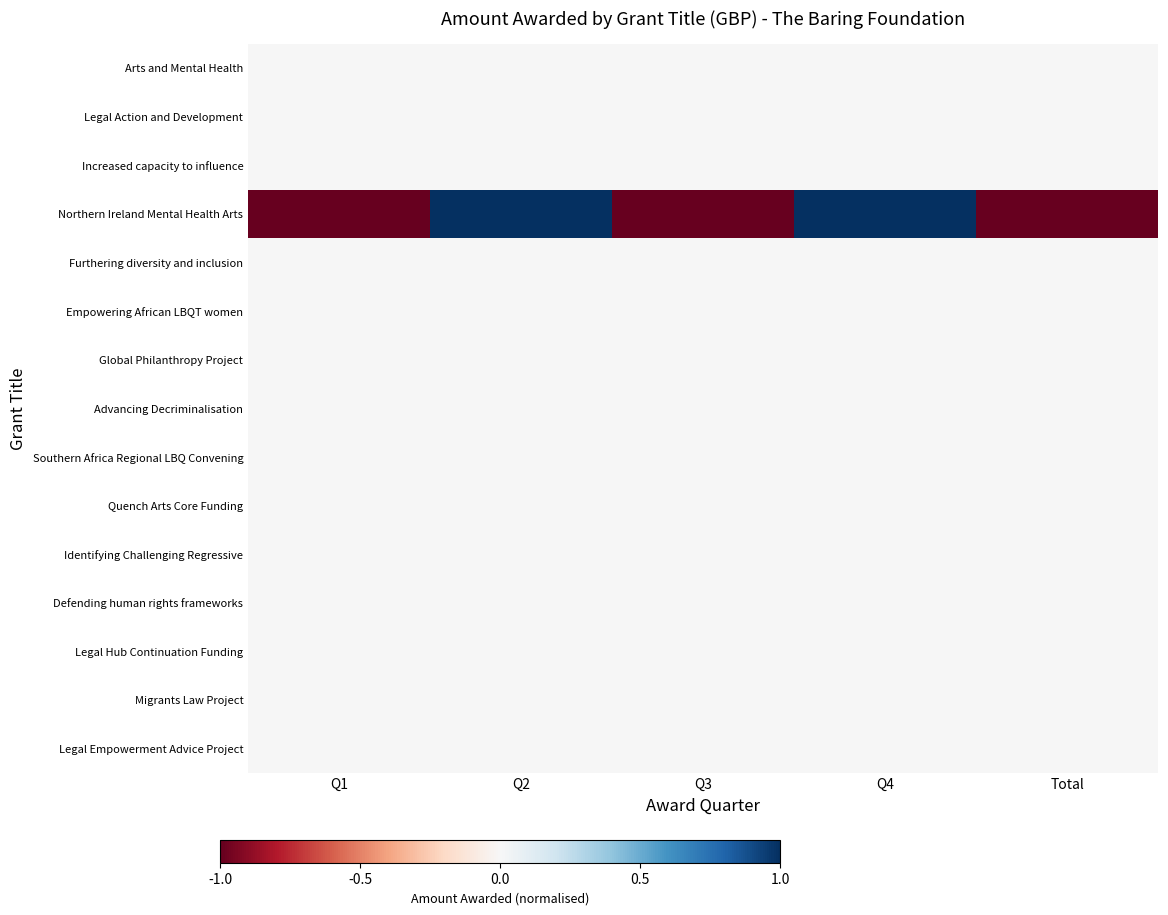

Which series has the widest spread of values?

Northern Ireland Mental Health Arts